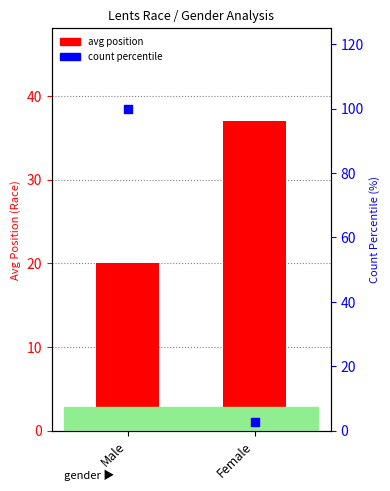

At which category is the sum across all series the highest?

Male